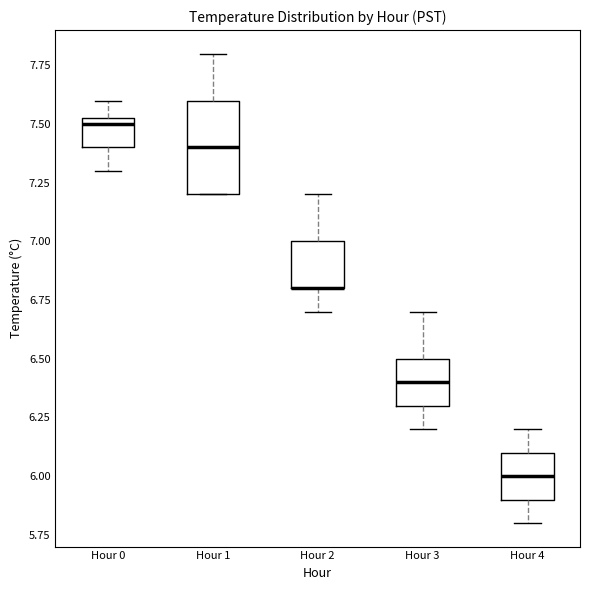

Which box is the tallest, from its lower edge to its upper edge?

Hour 1